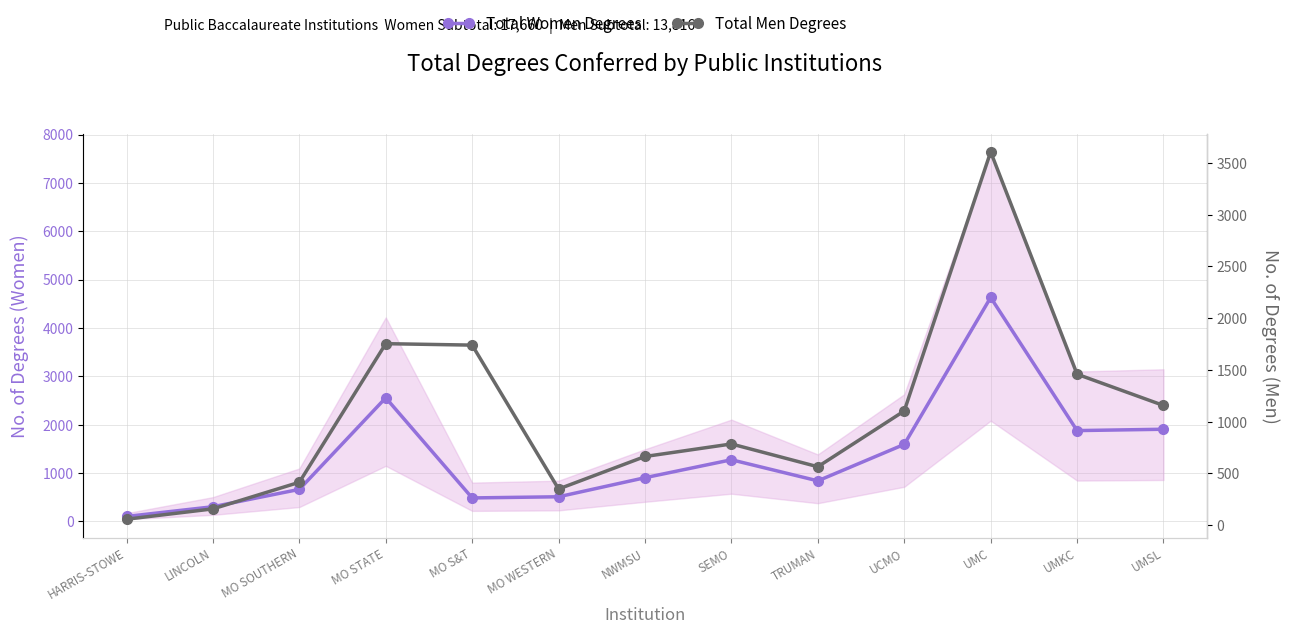

The Total Men Degrees series shows 554 at MO WESTERN. True or false?

False